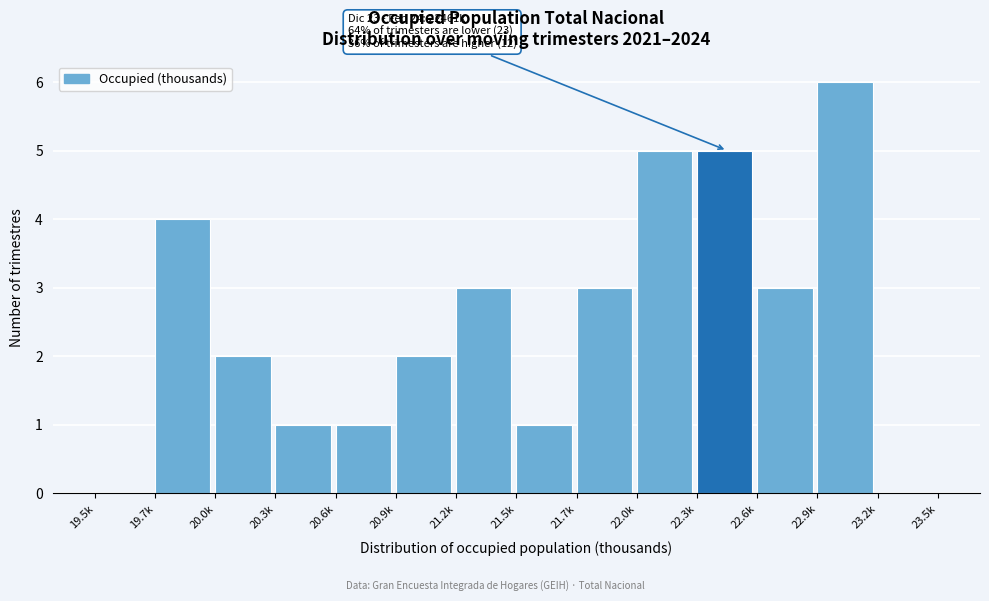

Reading right to left, extract all data points from this chart.

23.2k=0	22.9k=6	22.6k=3	22.3k=5	22.0k=5	21.7k=3	21.5k=1	21.2k=3	20.9k=2	20.6k=1	20.3k=1	20.0k=2	19.7k=4	19.5k=0